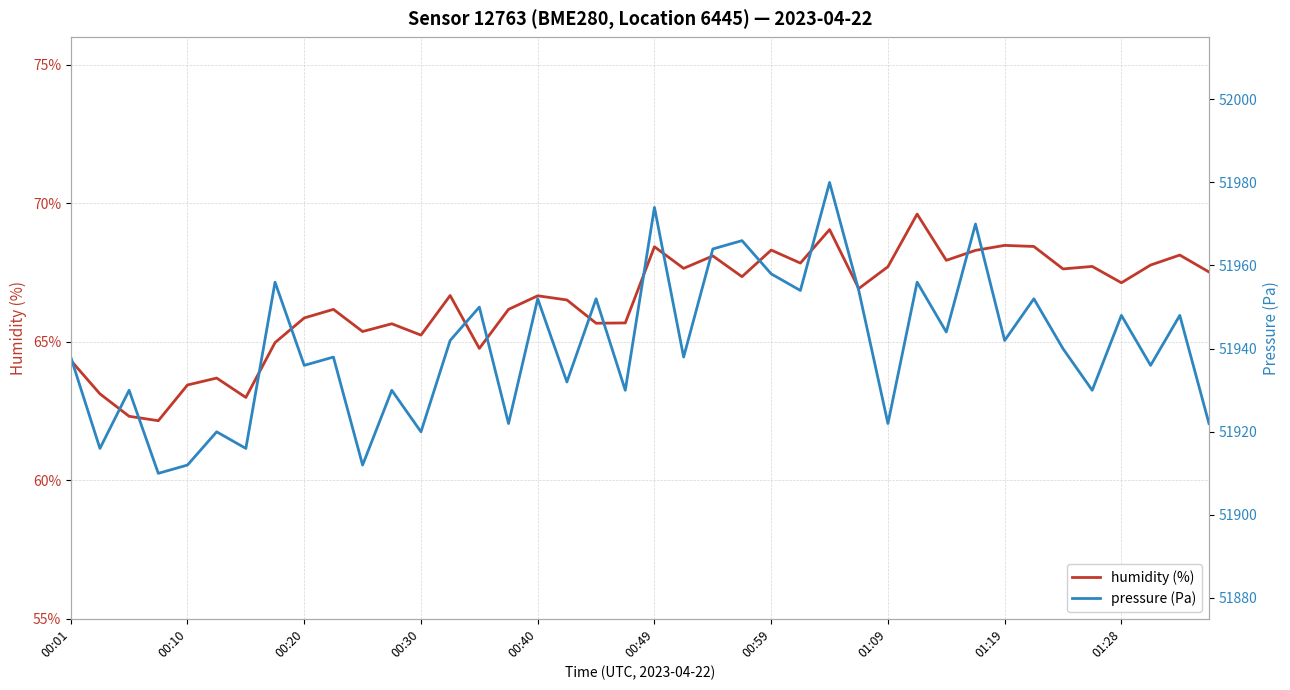

What position from the left is 35?

36